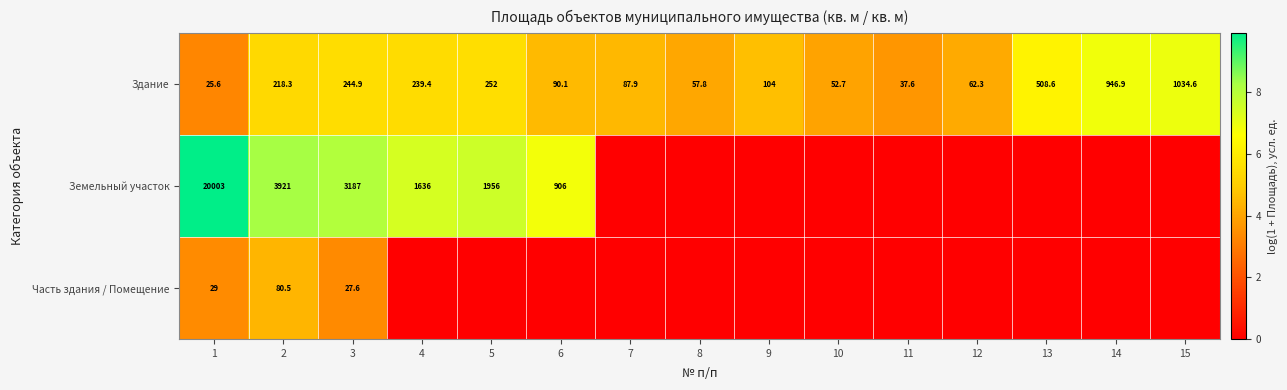

How many data points does each series have?

15